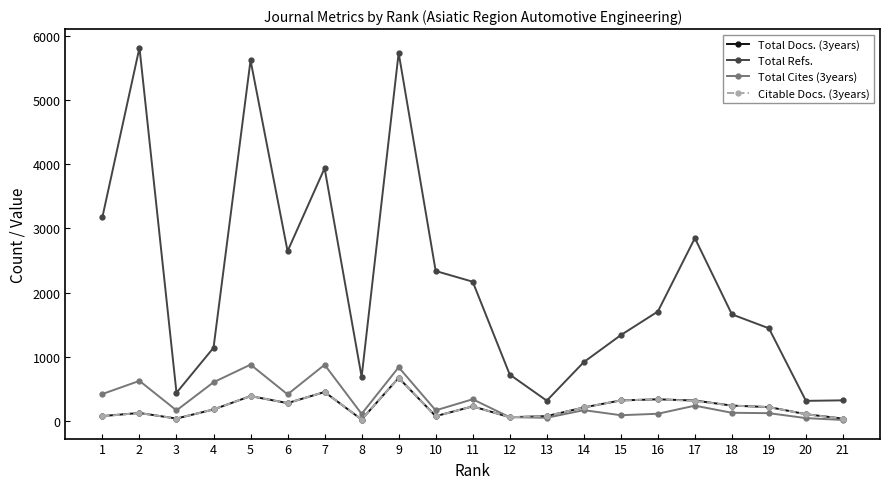

At which category is the sum across all series the highest?

9